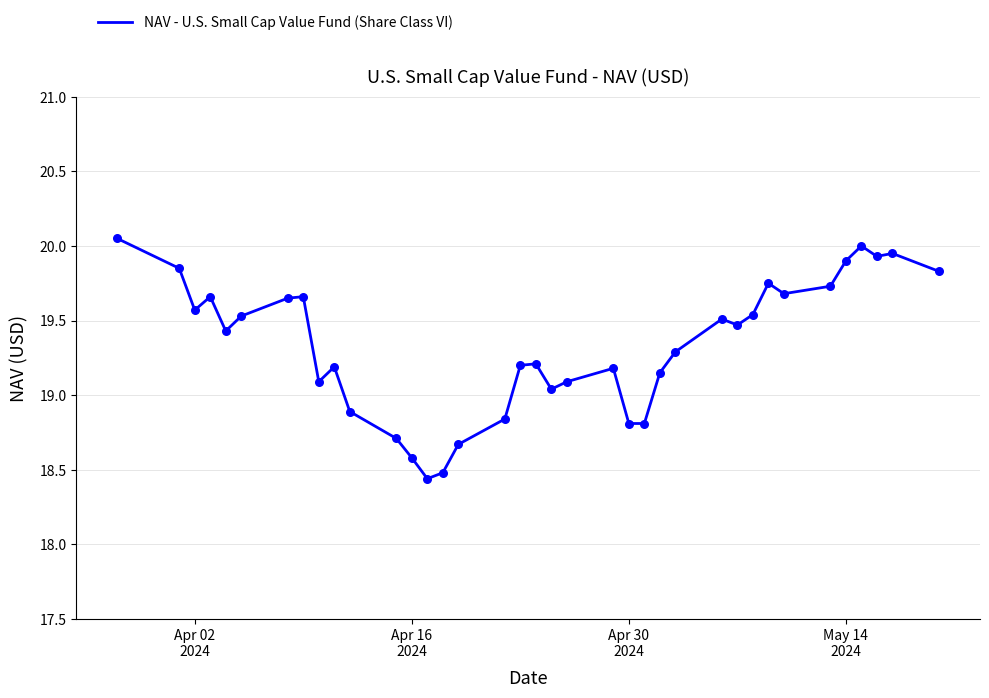

How many lines are shown in the chart?

1